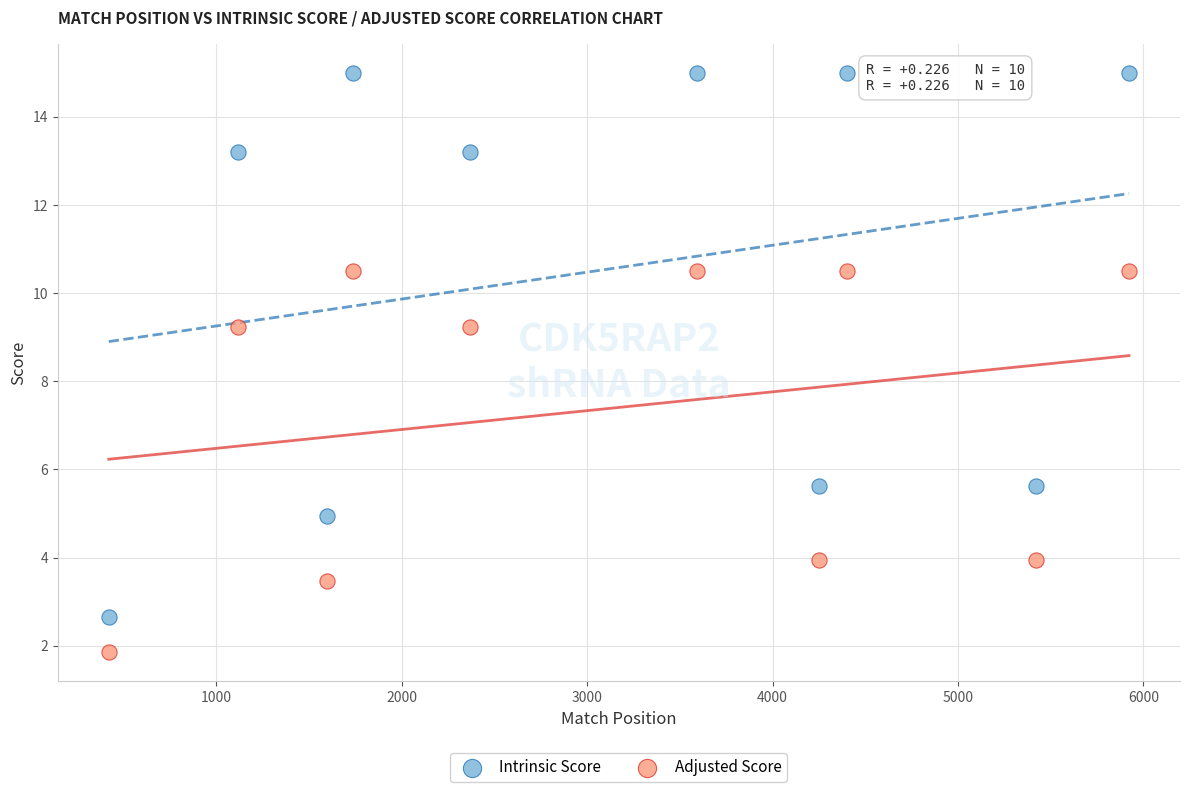

Which series reaches the minimum Y coordinate?

Adjusted Score